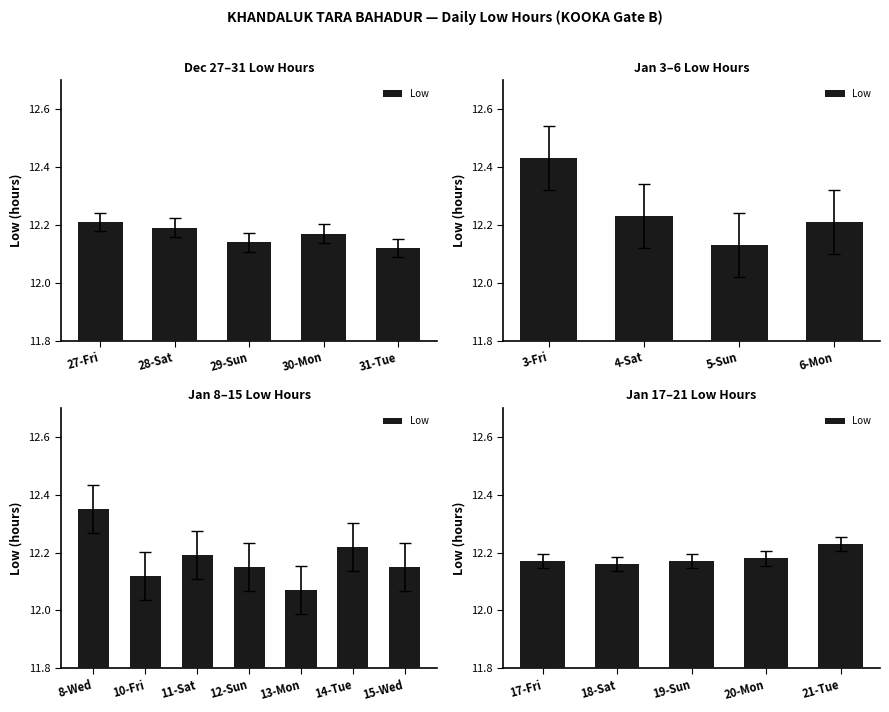

Are the bars horizontal?

No